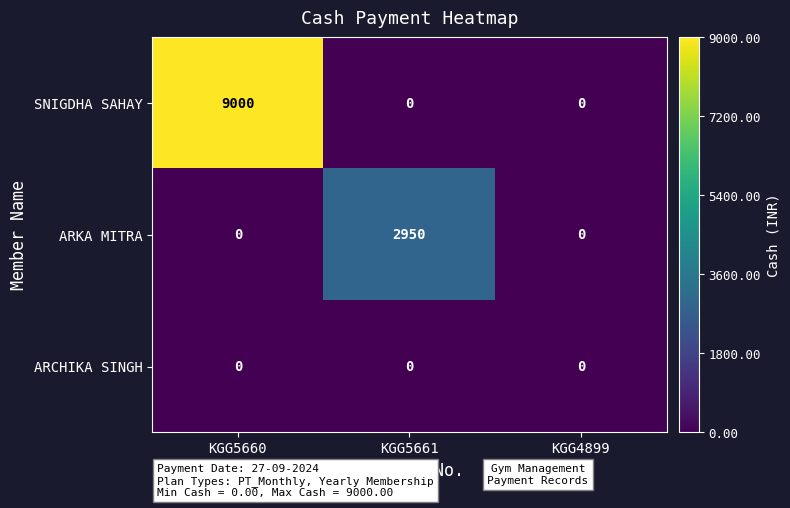

The ARCHIKA SINGH series shows 0 at KGG5661. True or false?

True